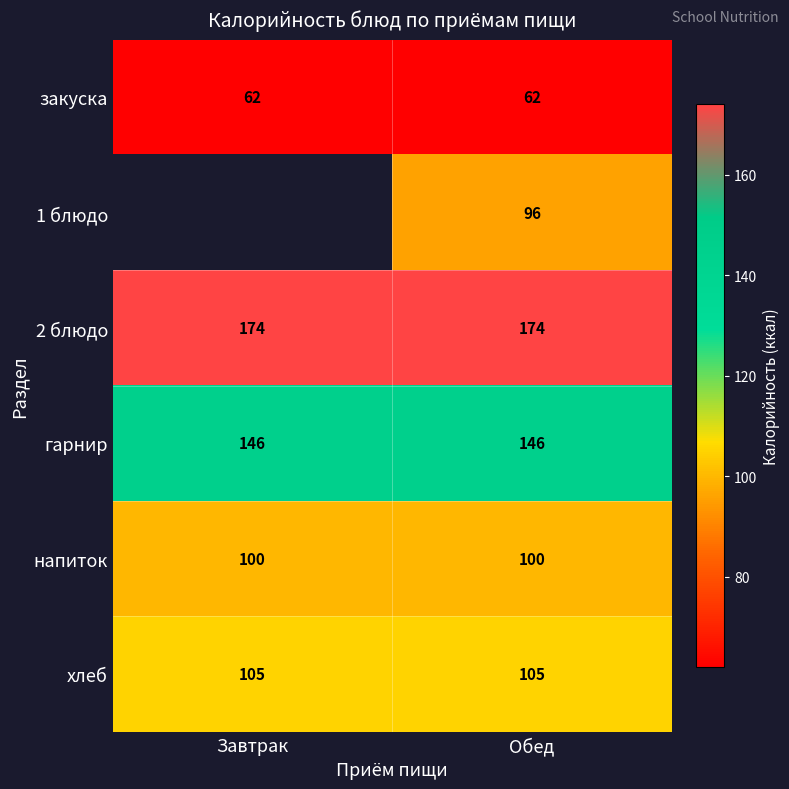

What is the total value across all series at Обед?

683